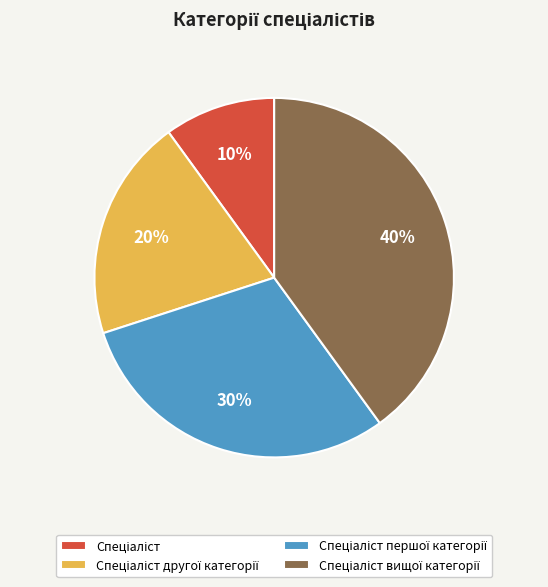

To the nearest percent, what is the average slice percentage?

25%